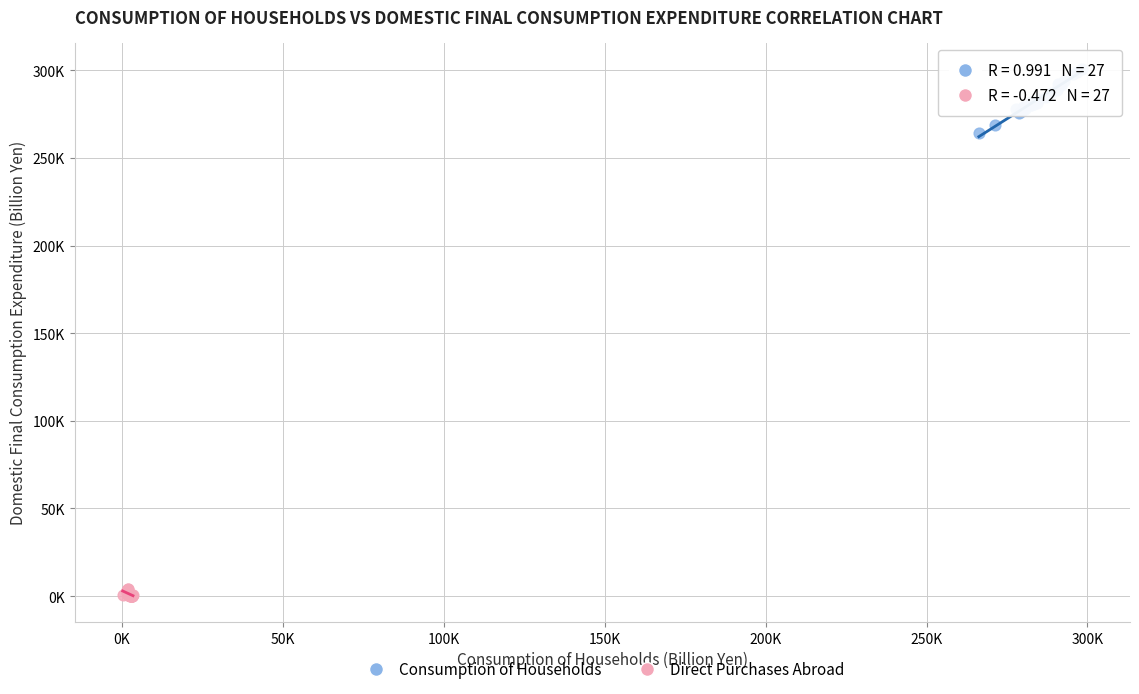

Which series contains the highest Y value?

Consumption of Households